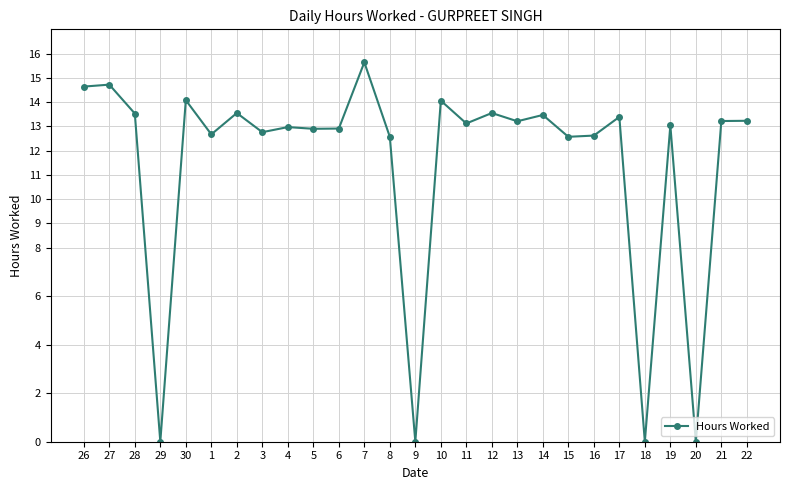

What is the maximum value shown in the chart?

15.6